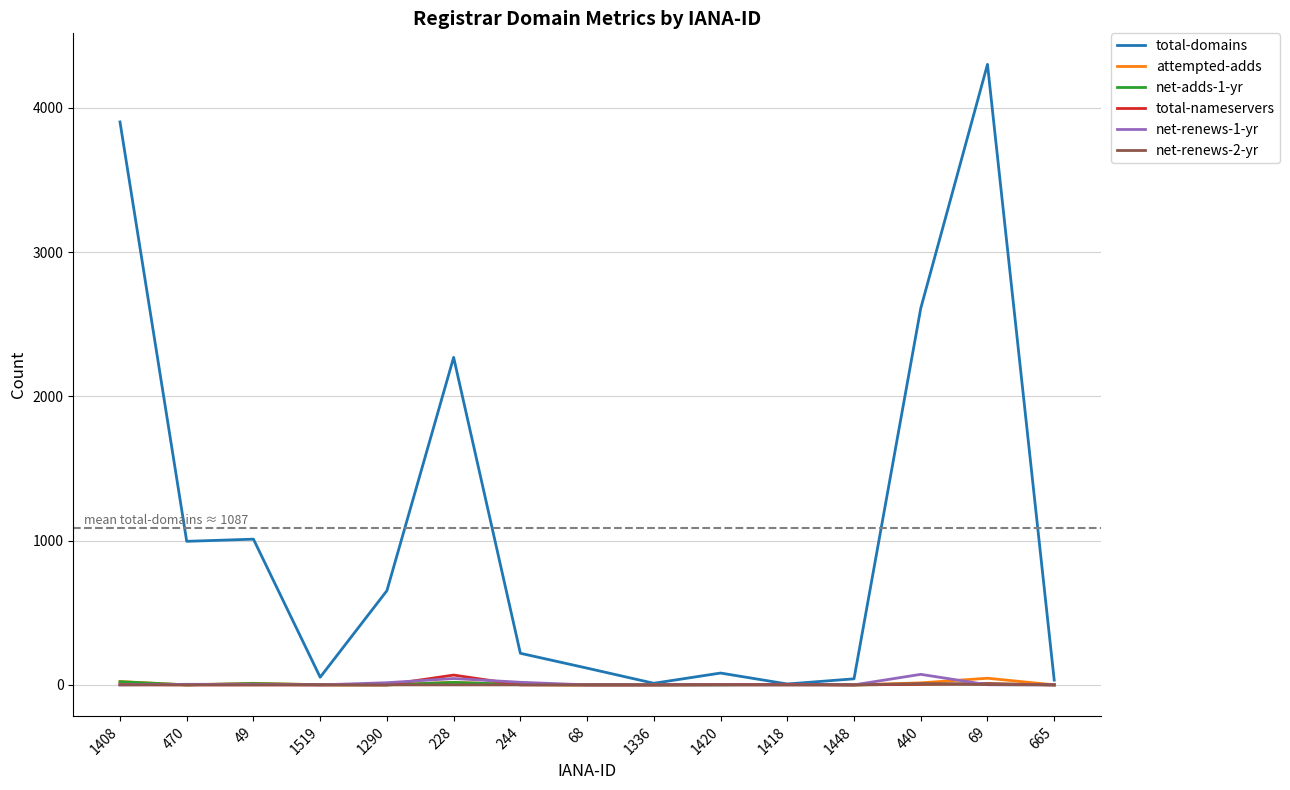

What is the highest value of the total-domains series?

4301